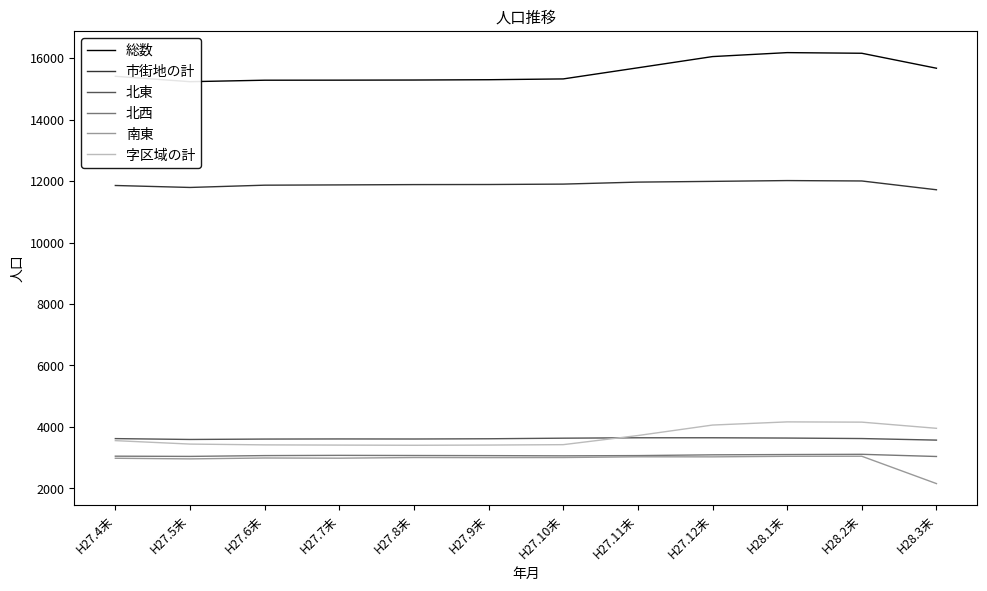

Which series changed the most between H27.6末 and H27.11末?

総数